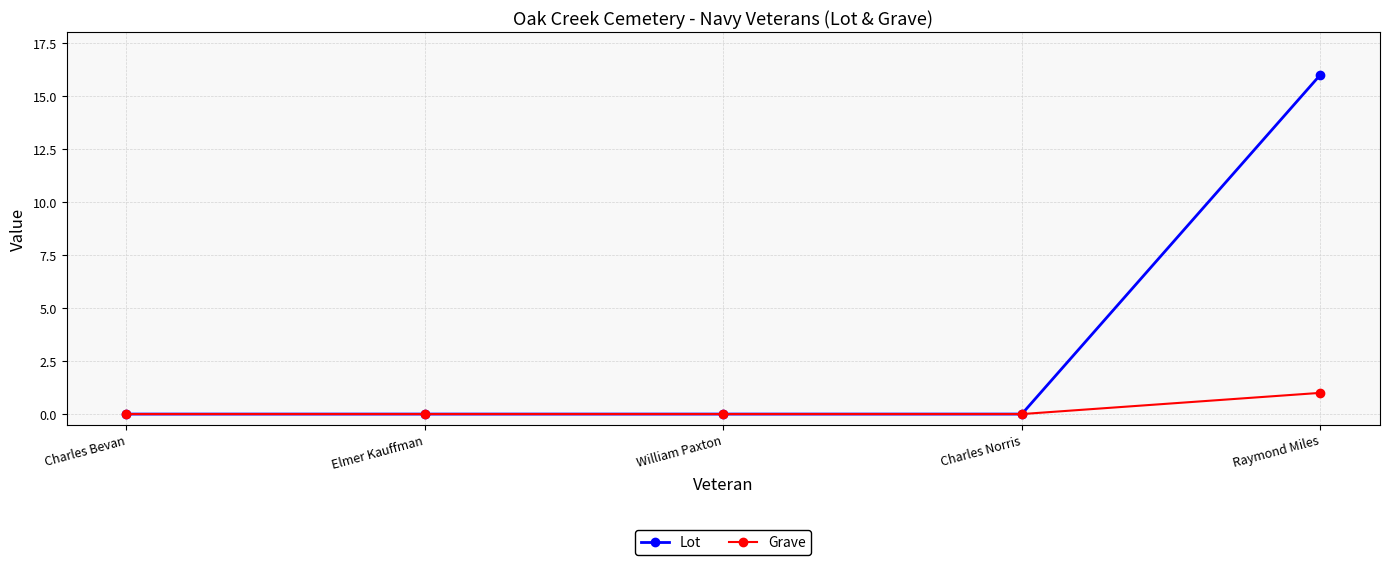

Which series has the widest spread of values?

Lot